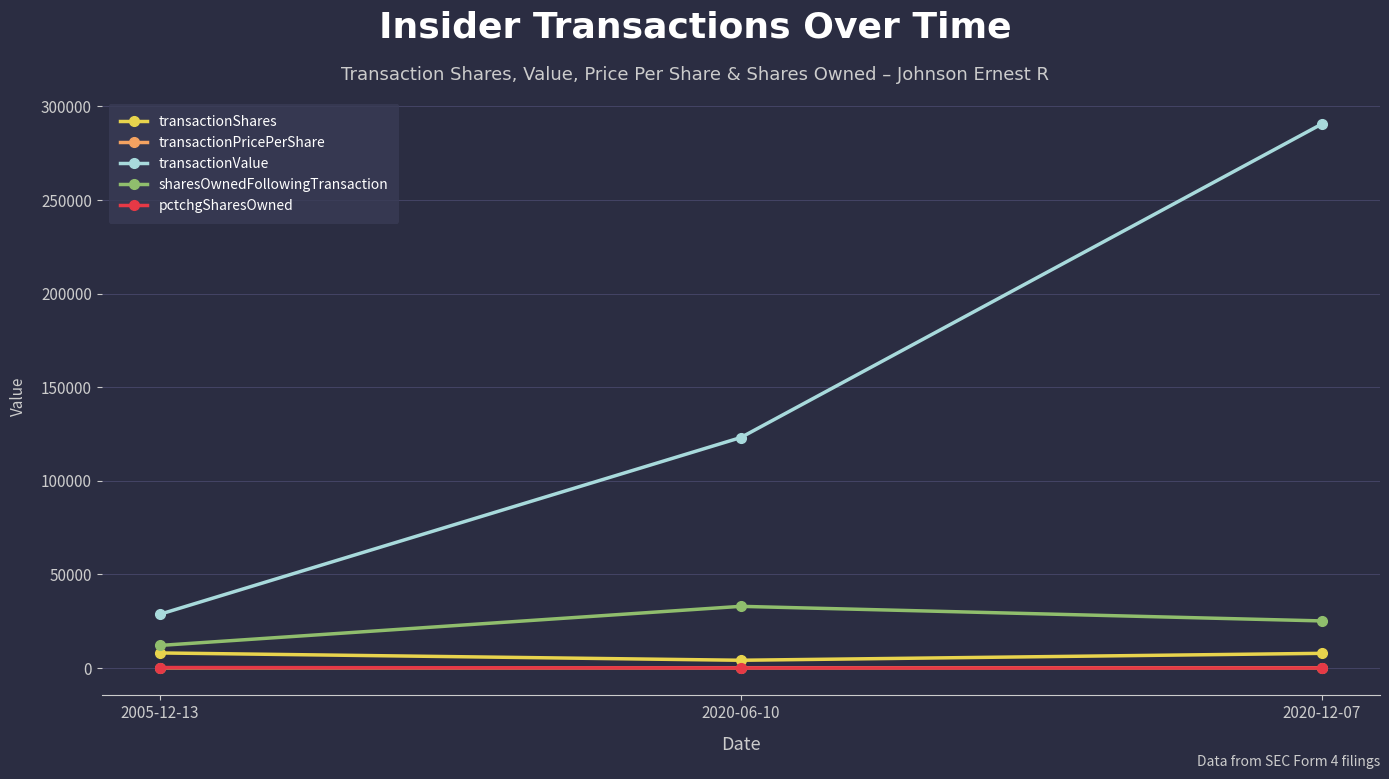

At which label is transactionPricePerShare closest to 20?

2020-06-10